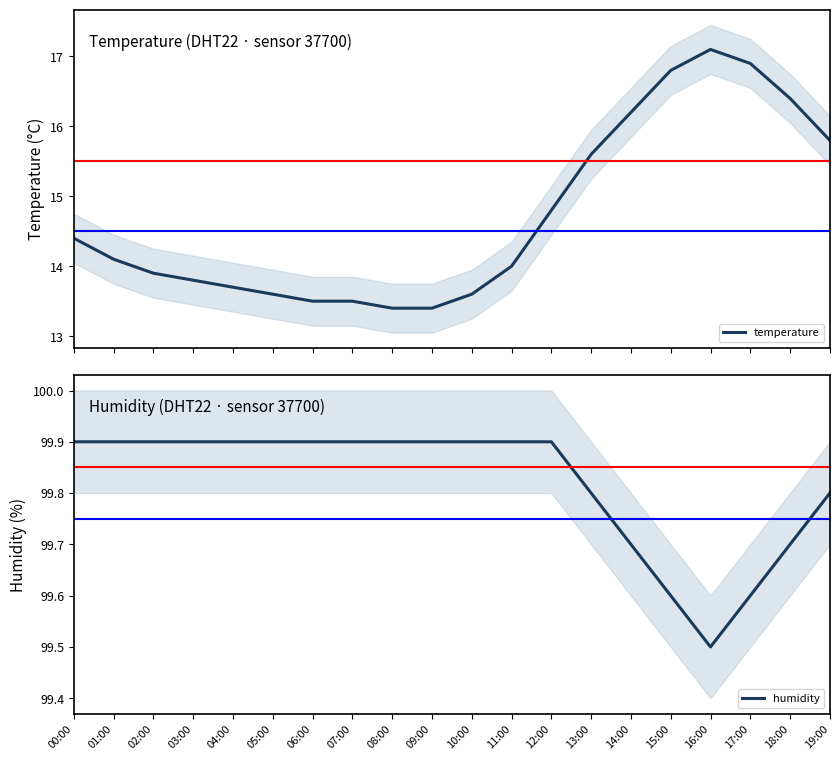

What is the greatest value displayed?

99.9